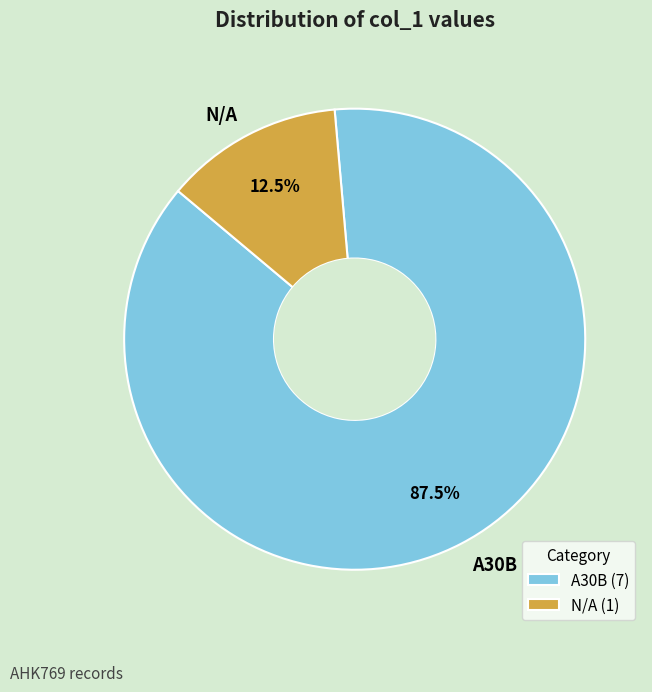

To the nearest percent, what is the combined percentage of A30B and N/A?

100%